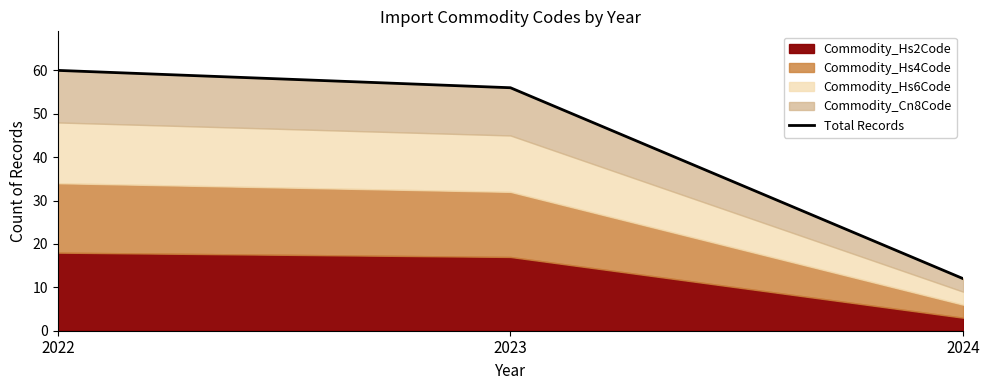

Which label corresponds to the largest value in the chart?

2022